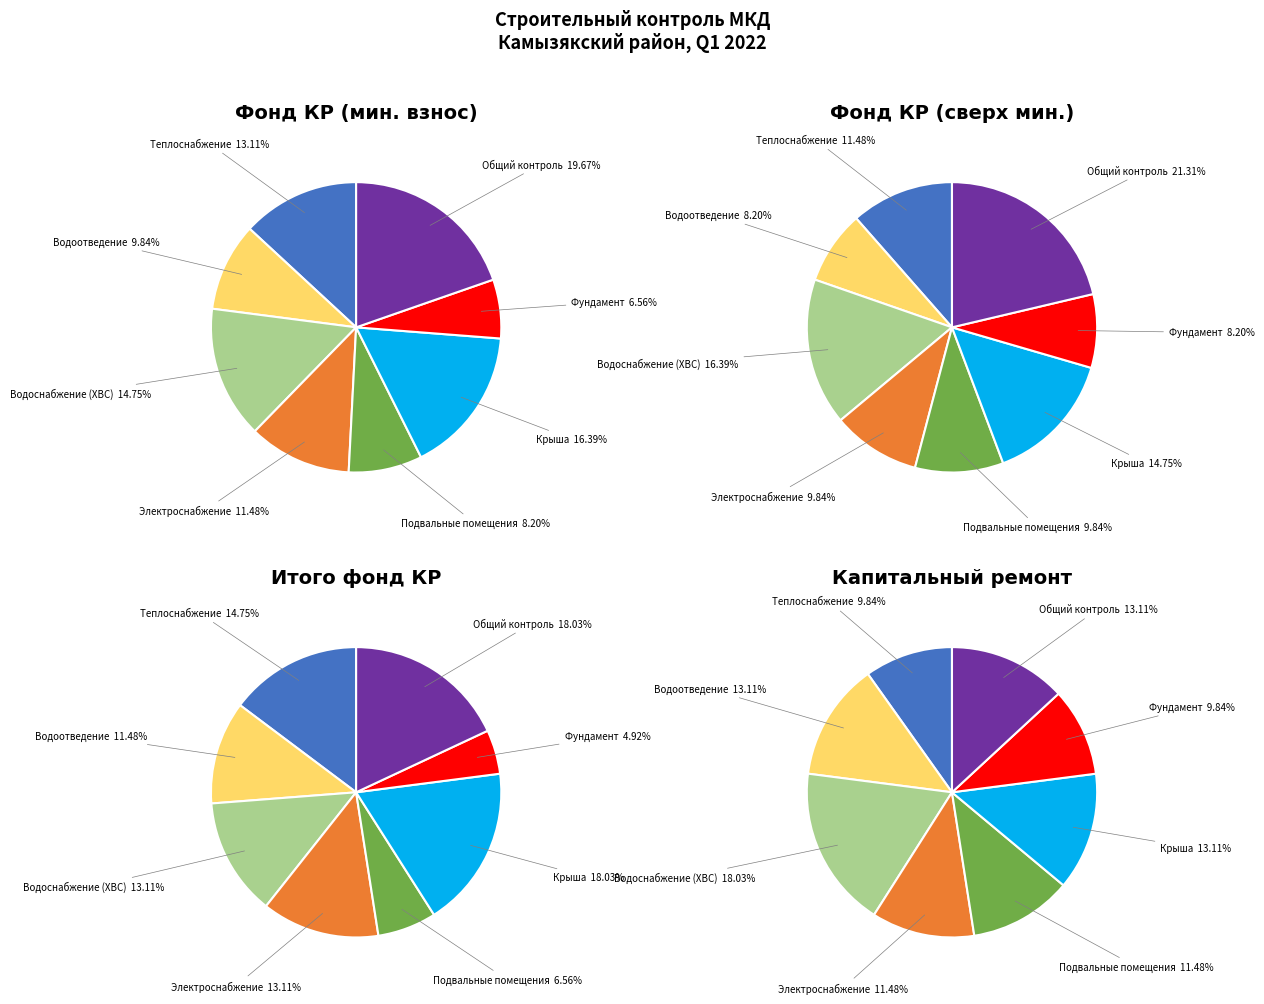

What portion of the pie excludes Строительный контроль?

80.3%